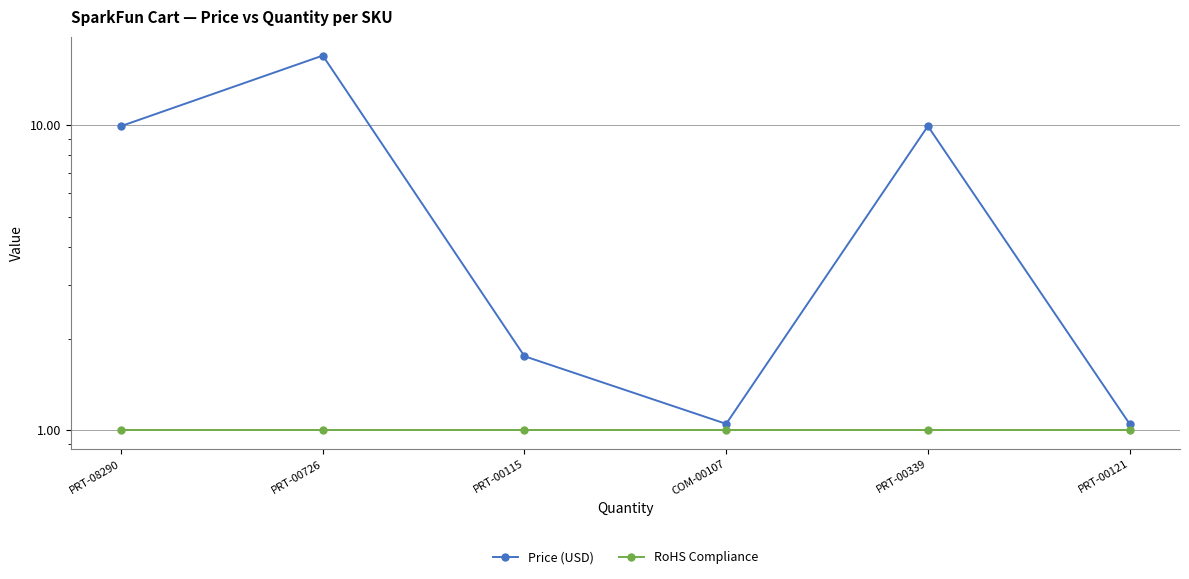

List the series in order of their peak value, lowest first.

RoHS Compliance, Price (USD)